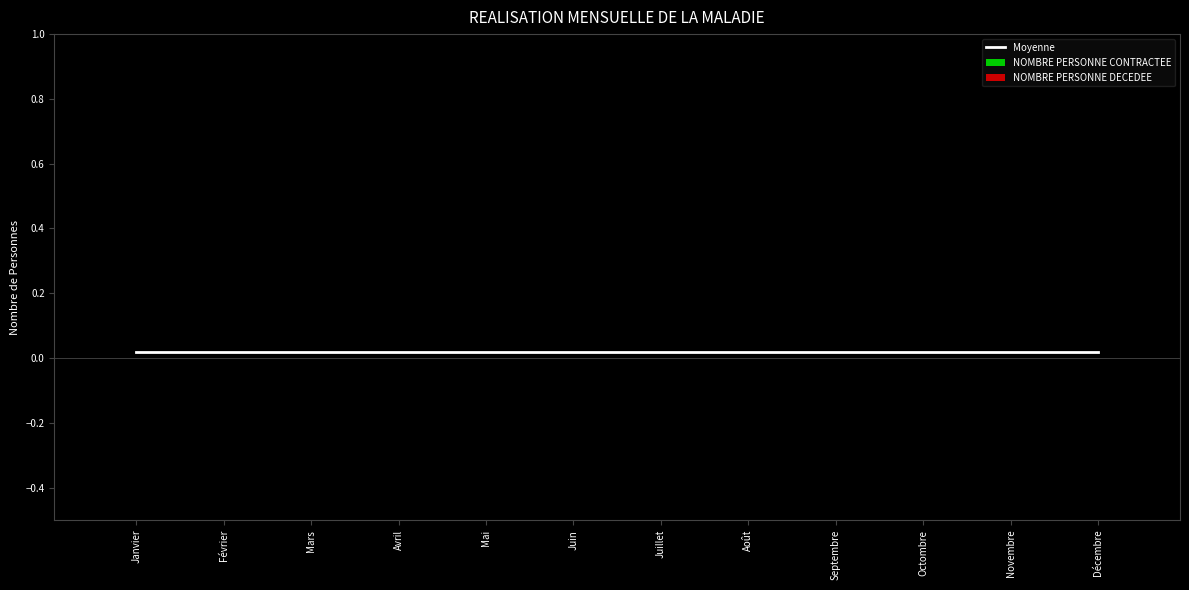

Is it true that NOMBRE PERSONNE CONTRACTEE equals 0.0 at Janvier?

True